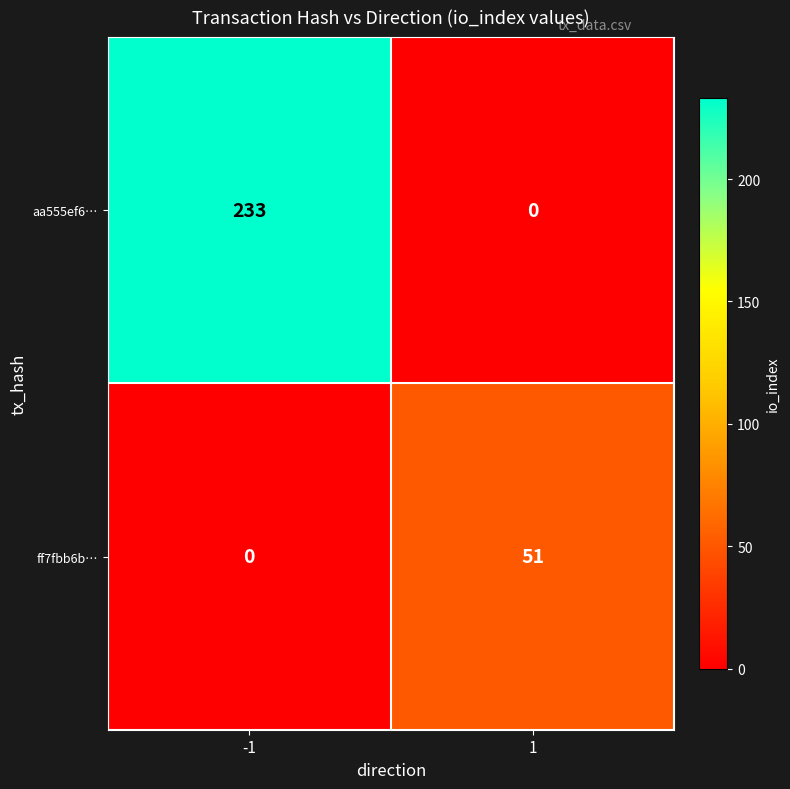

At how many categories does at least one series exceed 166?

1